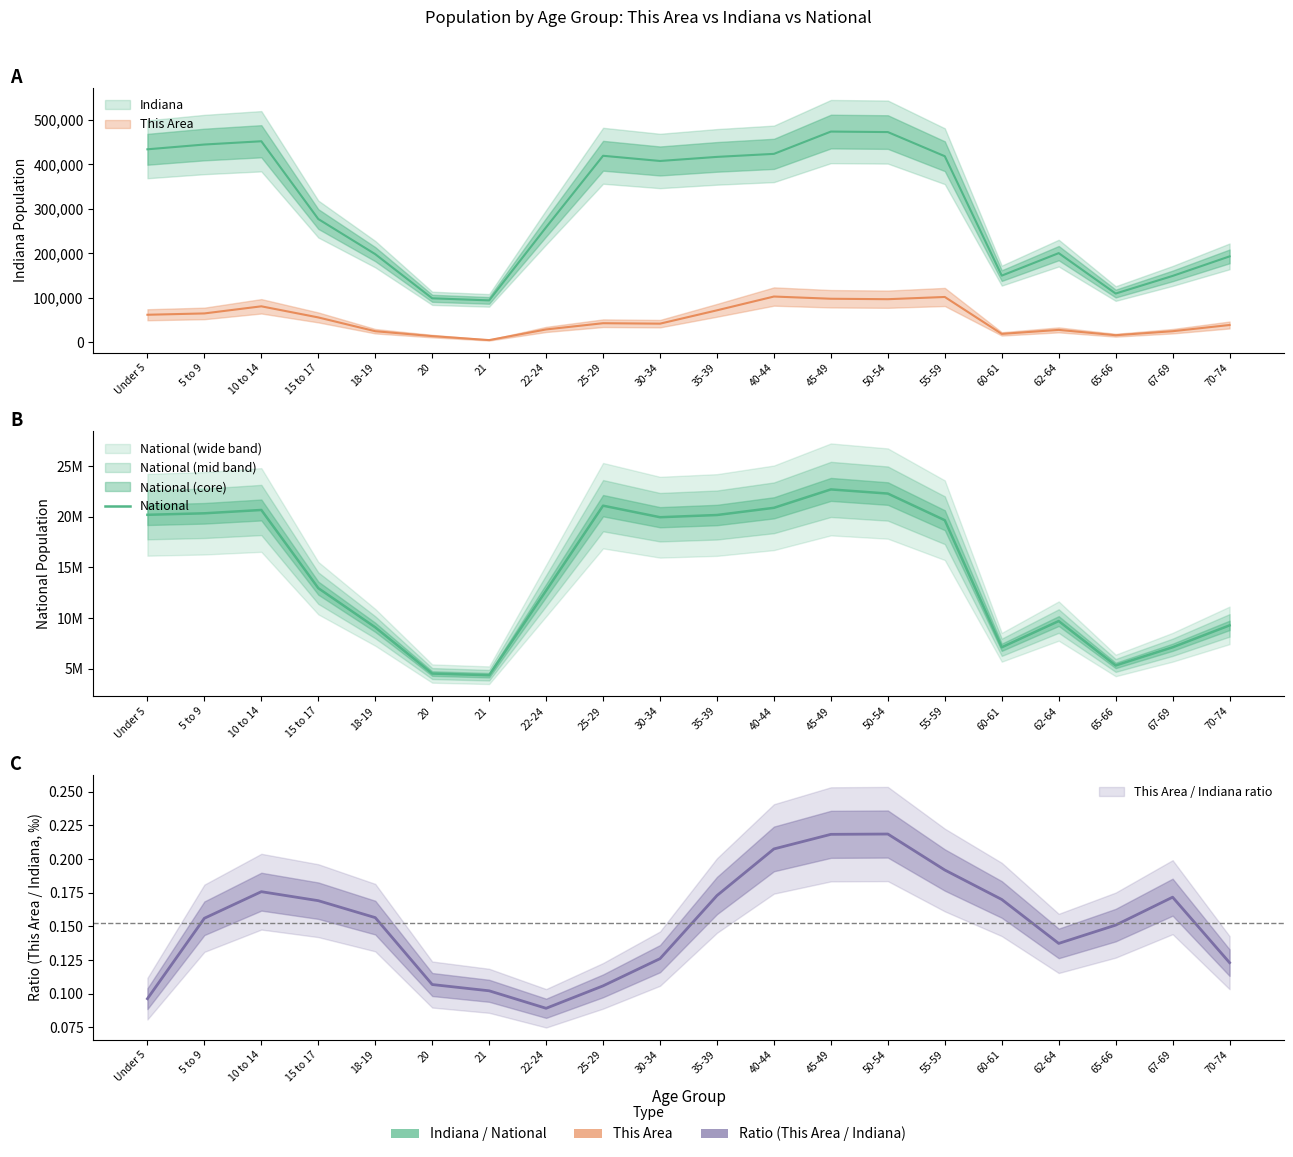

The chart shows a value of 12220447 at 35-39. True or false?

False